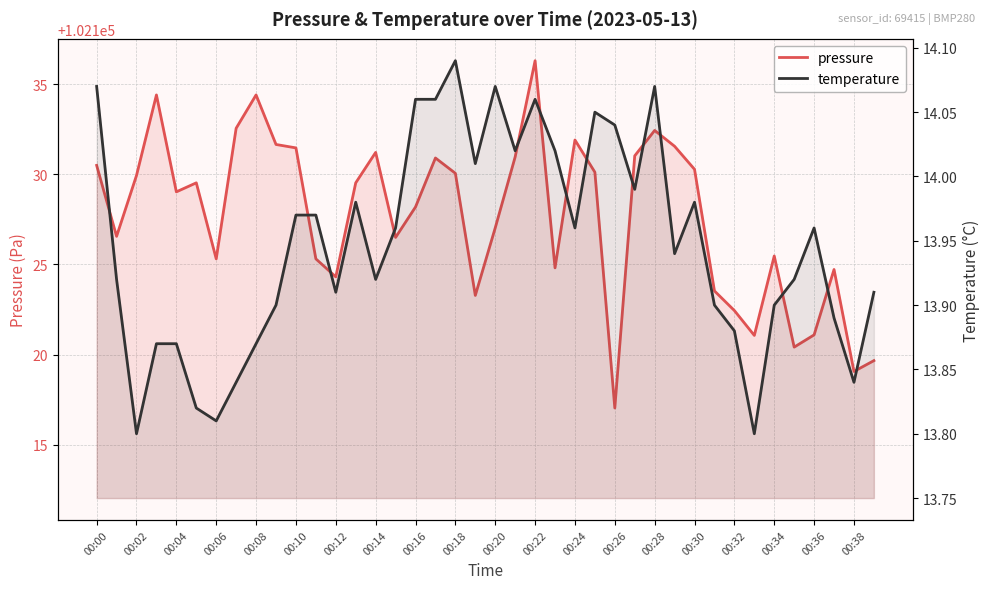

What is the difference between the second highest and second lowest values in the temperature series?

0.3